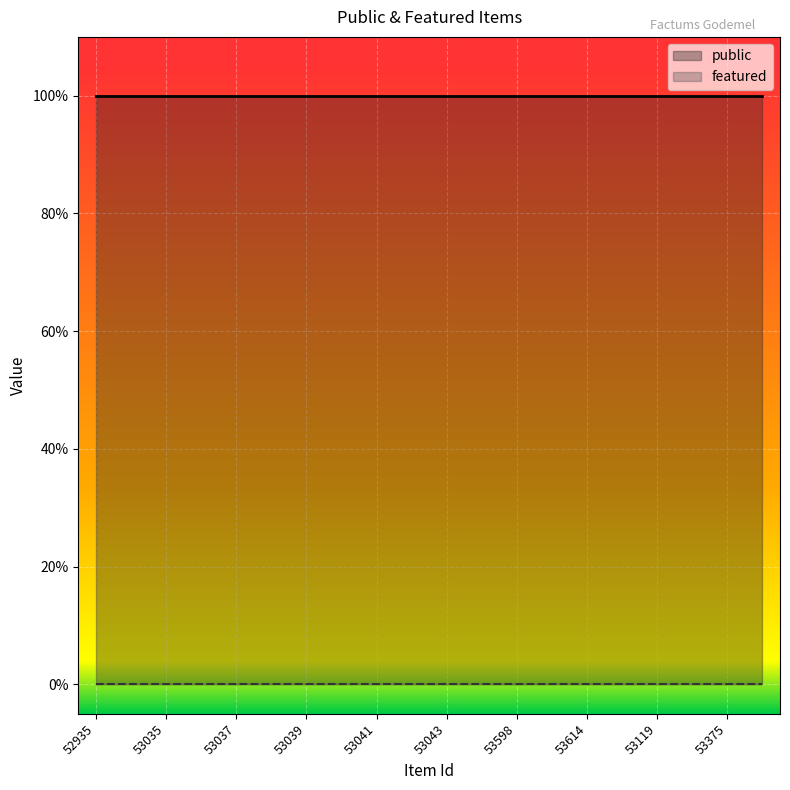

What is the label of the 20th point from the right?

52935